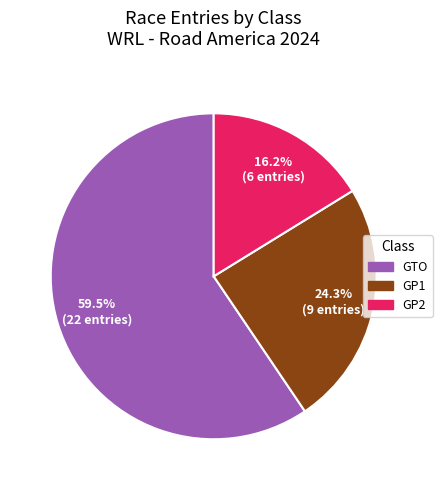

Which has a higher value, GTO or GP2?

GTO